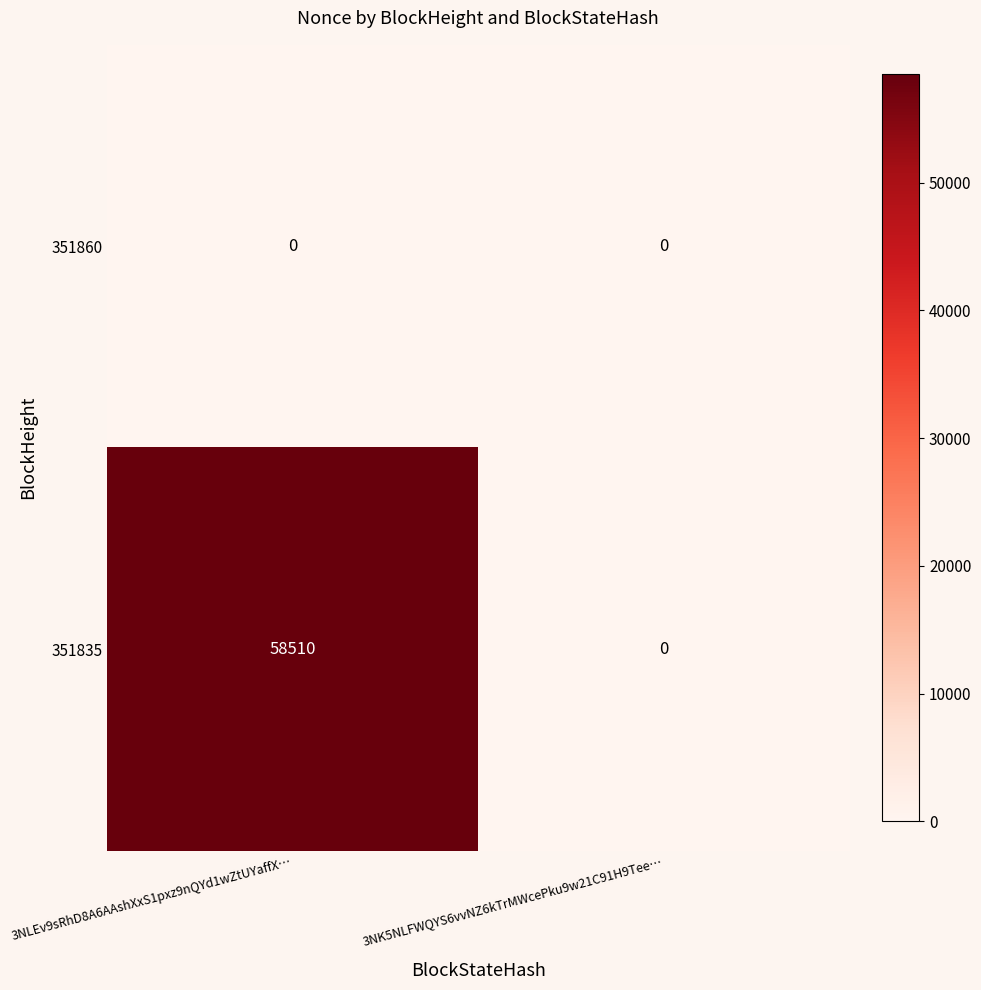

What is the average value of the 351835 series?

29255